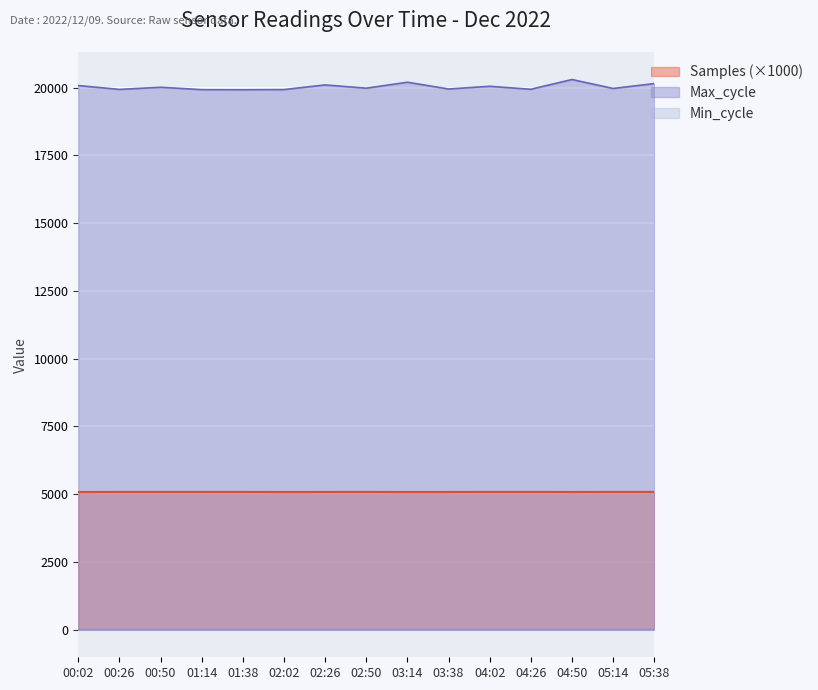

At which category is the sum across all series the highest?

04:50